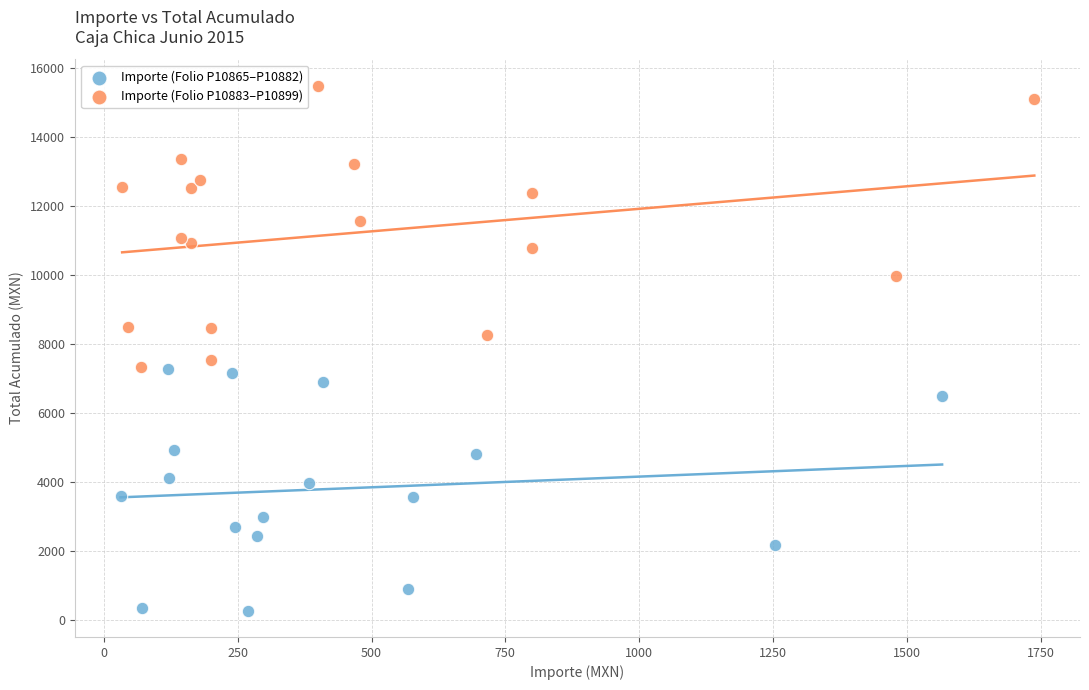

Which series contains the highest Y value?

Importe (Folio P10883–P10899)